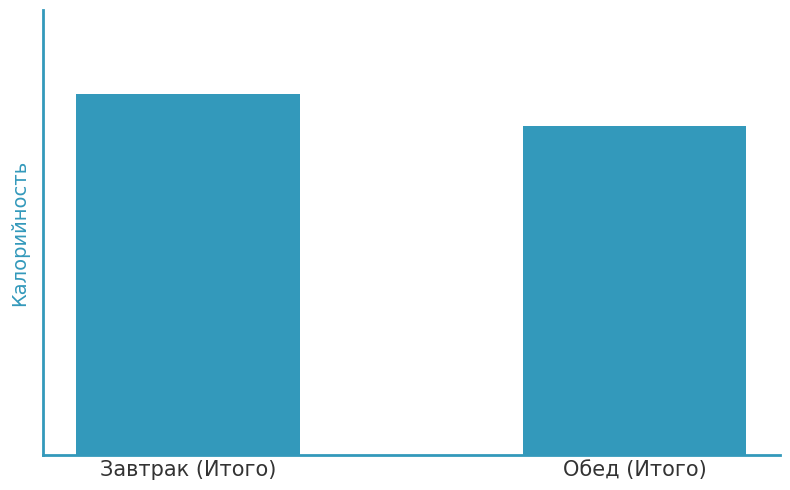

Does the chart contain stacked bars?

No